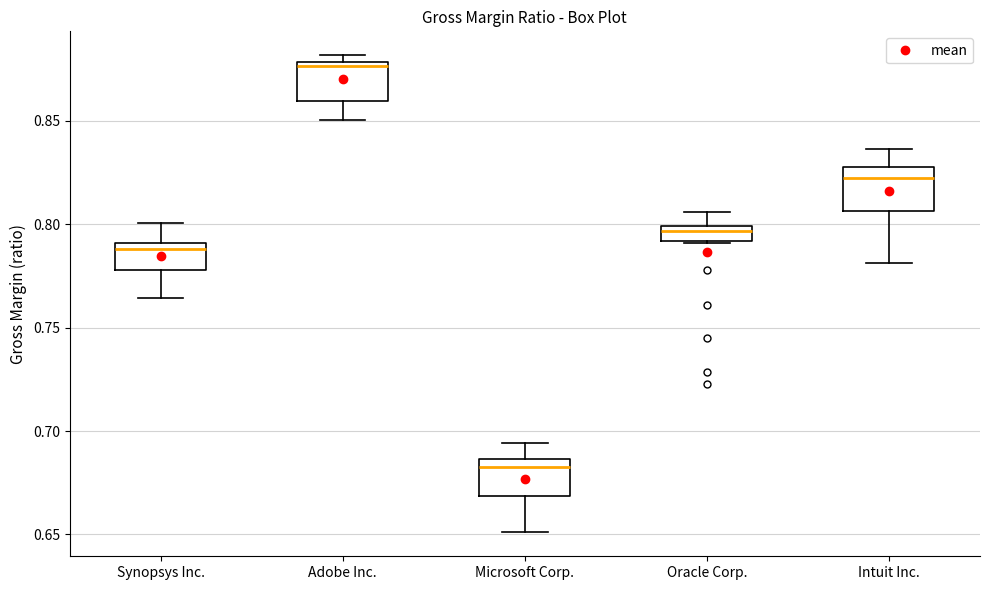

Reading left to right, read every box against the y-axis: the position of its median line, the range the box covers, and the ends of its whiskers. The values are not printed on the chart, so give them approximately, as read against the axis.

Synopsys Inc.: median 0.790 (just below the box's upper edge), box 0.780 to 0.790, whiskers 0.765 to 0.800
Adobe Inc.: median 0.875, box 0.860 to 0.880, whiskers 0.850 to 0.880 (just above the box's upper edge)
Microsoft Corp.: median 0.685 (just below the box's upper edge), box 0.670 to 0.685, whiskers 0.650 to 0.695
Oracle Corp.: median 0.795, box 0.790 to 0.800, whiskers 0.790 to 0.805
Intuit Inc.: median 0.820, box 0.805 to 0.830, whiskers 0.780 to 0.835